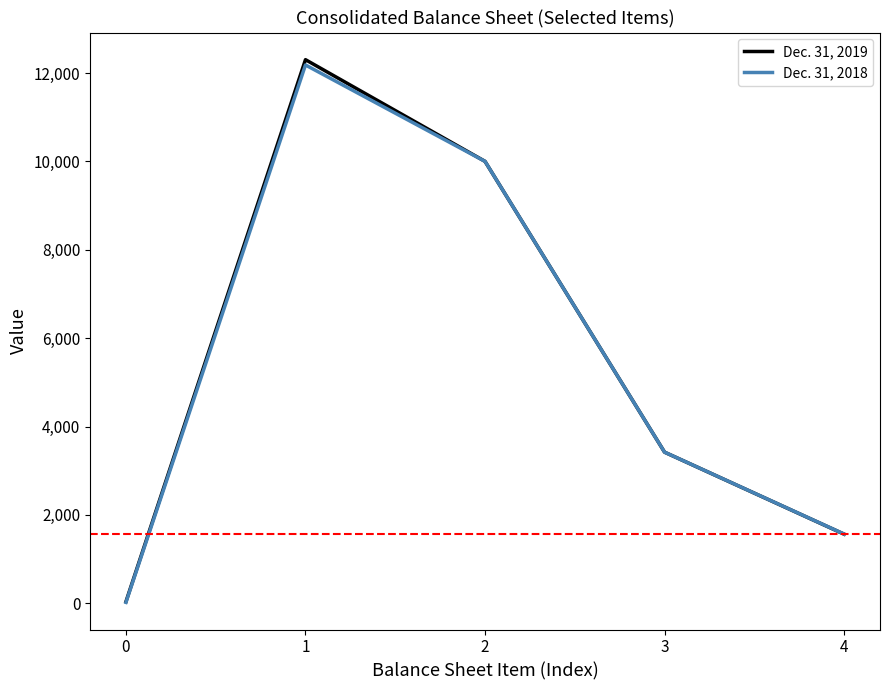

Which series changed the most between 1 and 4?

Dec. 31, 2019